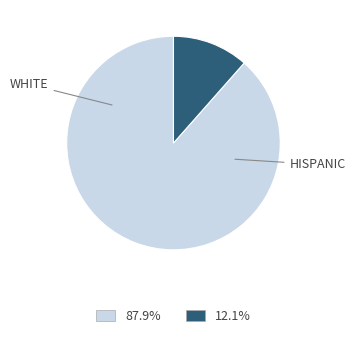

Is there any slice that represents more than half of the pie?

Yes